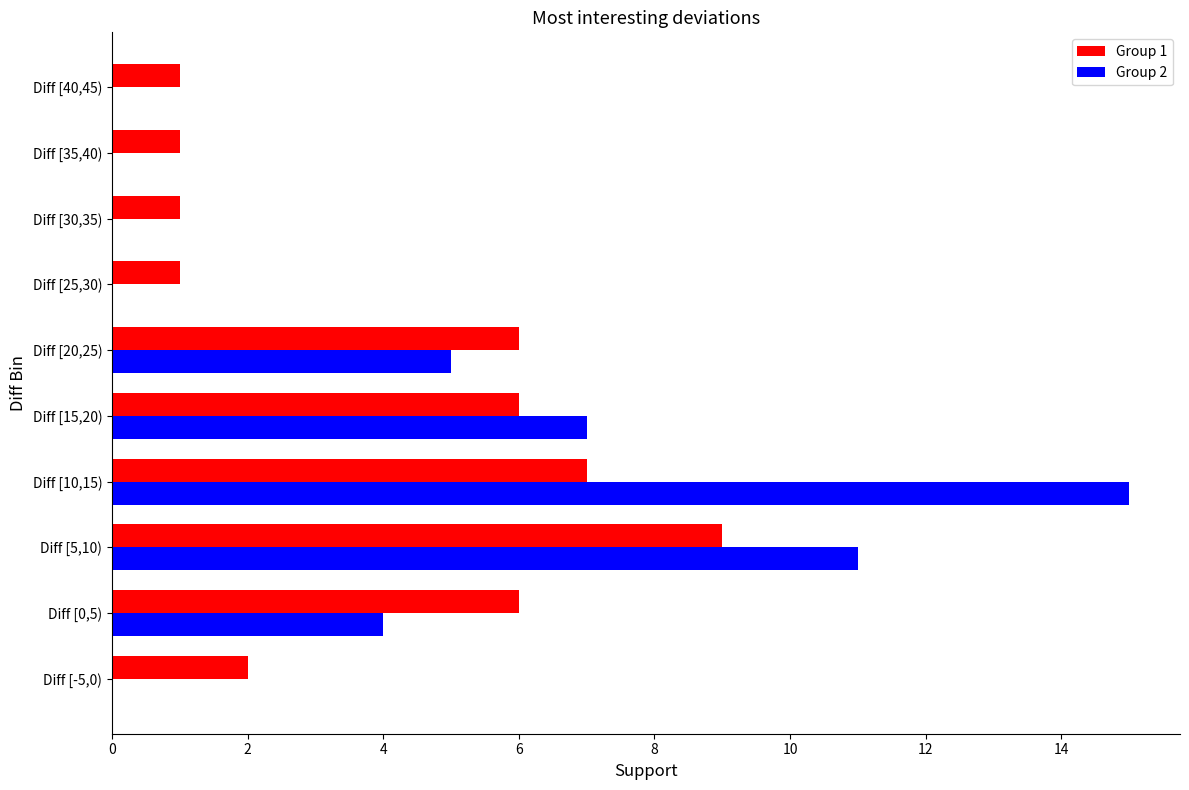

Is it true that Group 2 equals 0 at Diff [30,35)?

True